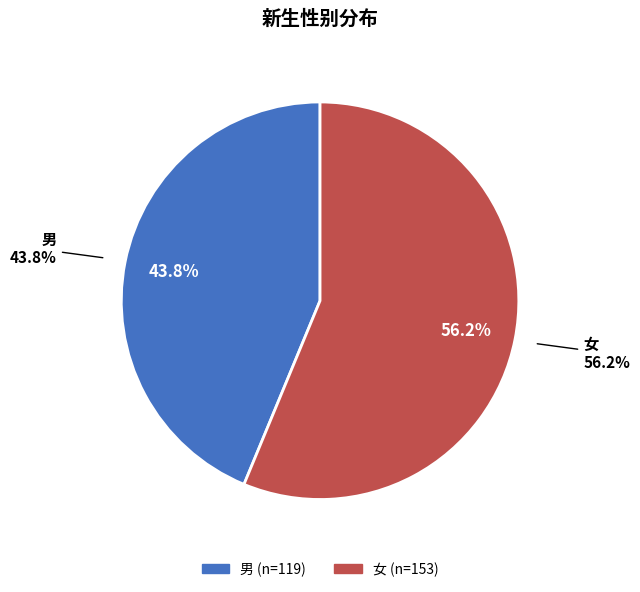

Which slice is the largest?

女